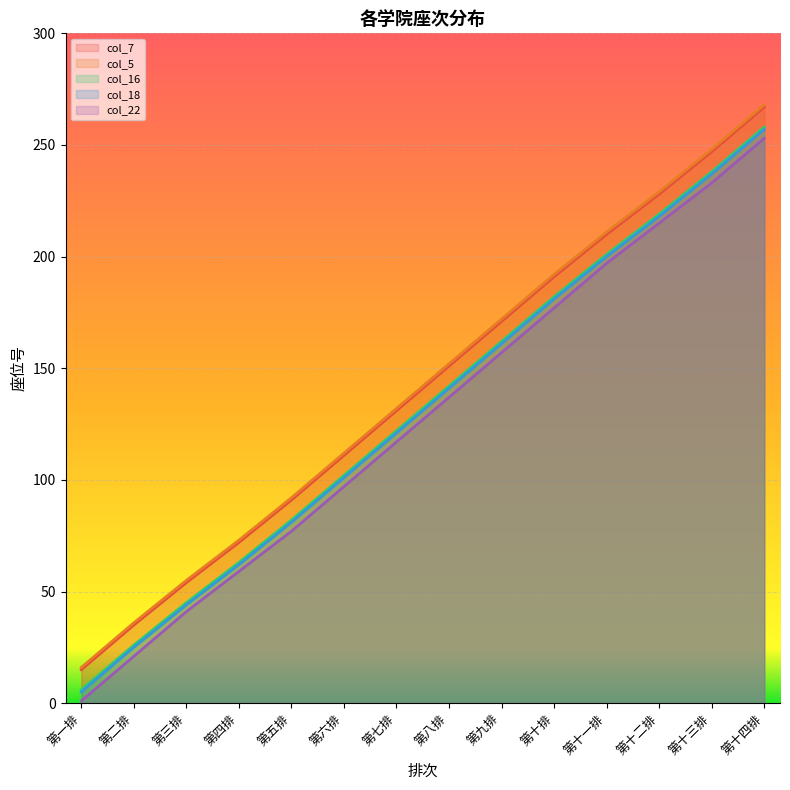

At how many categories does at least one series exceed 112?

8